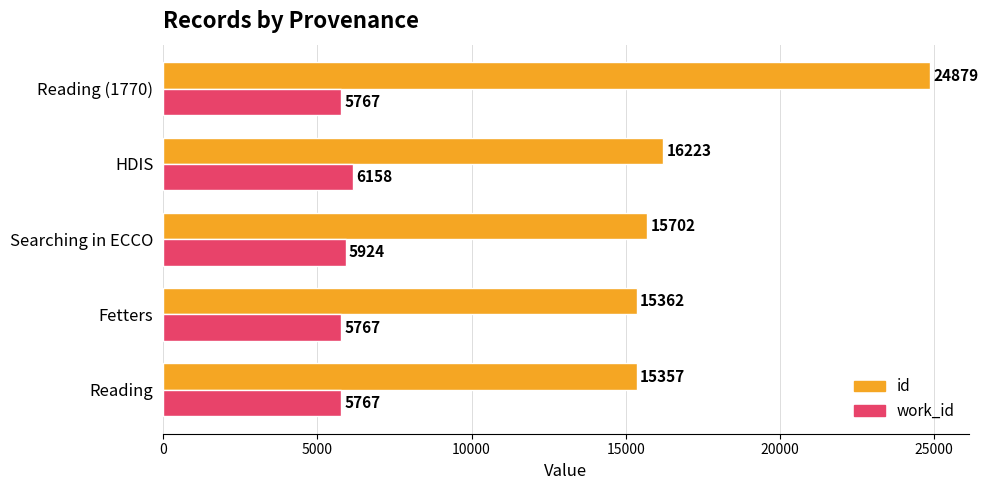

At which category is the sum across all series the highest?

Reading (1770)